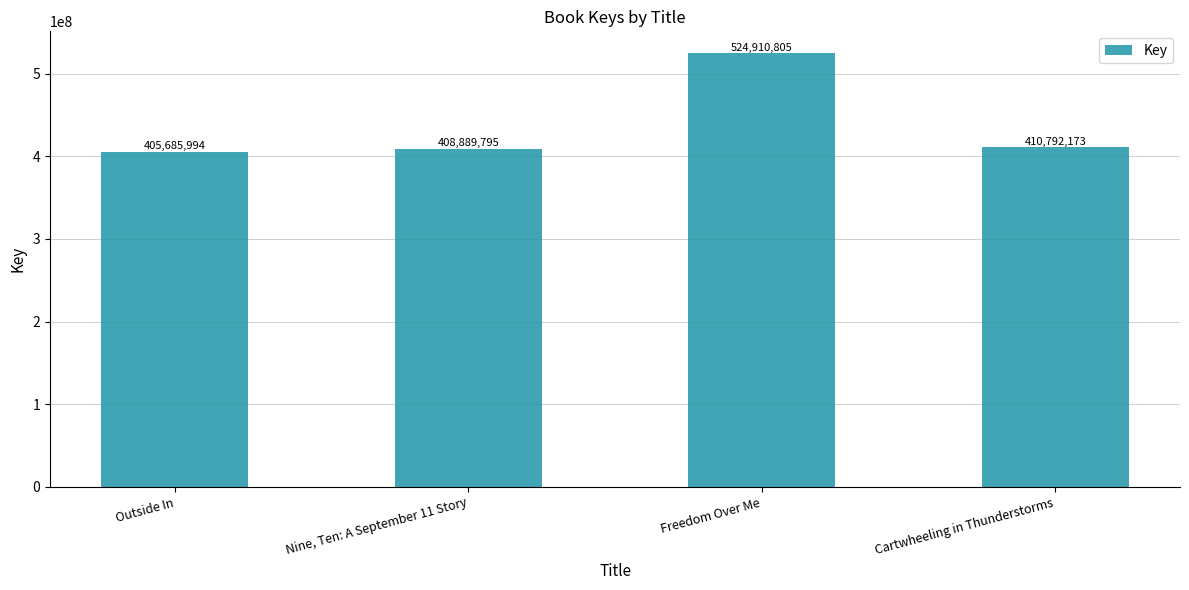

Reading left to right, extract all data points from this chart.

Outside In=405685994	Nine, Ten: A September 11 Story=408889795	Freedom Over Me=524910805	Cartwheeling in Thunderstorms=410792173